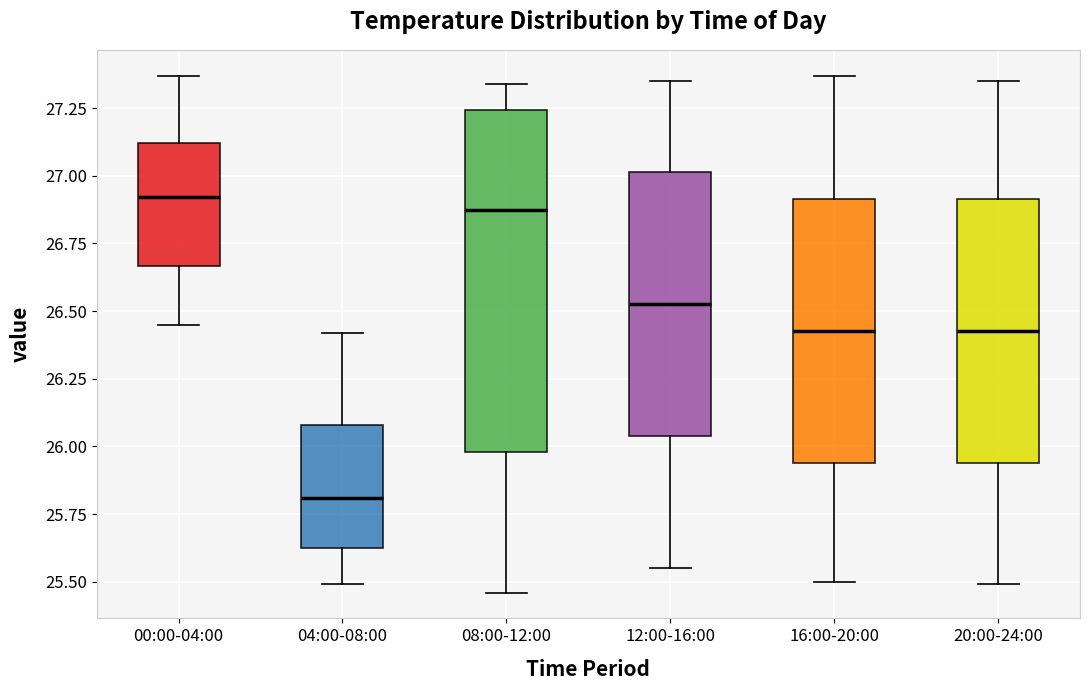

Reading left to right, read every box against the y-axis: the position of its median line, the range the box covers, and the ends of its whiskers. The values are not printed on the chart, so give them approximately, as read against the axis.

00:00-04:00: median 26.90, box 26.65 to 27.10, whiskers 26.45 to 27.35
04:00-08:00: median 25.80, box 25.65 to 26.10, whiskers 25.50 to 26.40
08:00-12:00: median 26.90, box 26.00 to 27.25, whiskers 25.45 to 27.35
12:00-16:00: median 26.55, box 26.05 to 27.00, whiskers 25.55 to 27.35
16:00-20:00: median 26.45, box 25.95 to 26.90, whiskers 25.50 to 27.35
20:00-24:00: median 26.45, box 25.95 to 26.90, whiskers 25.50 to 27.35